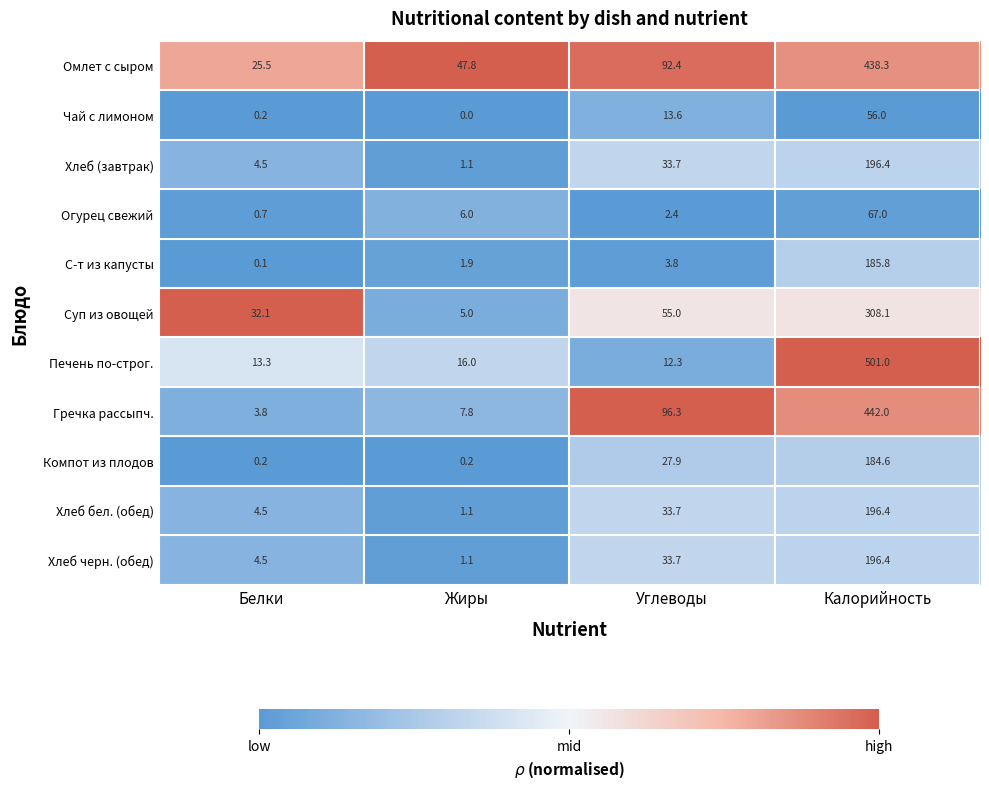

What is the maximum value for Омлет с сыром?

438.3